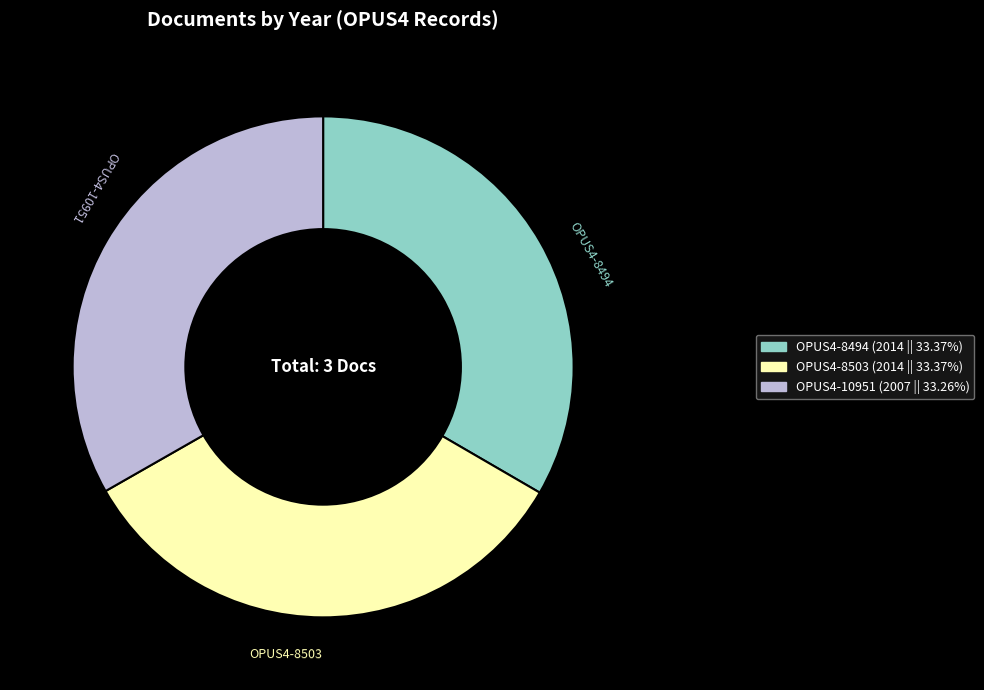

Approximately how many times larger is the value at OPUS4-8494 compared to OPUS4-8503?

1.0